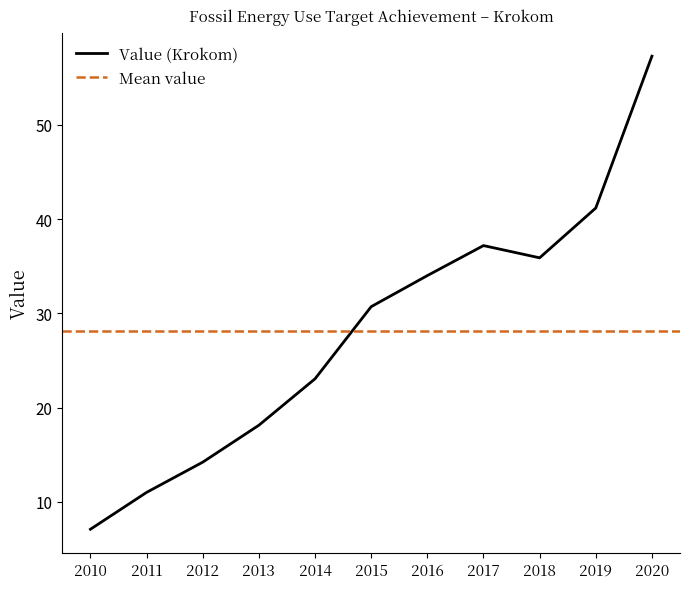

True or false: the data shows 57.7 at 2018.

False